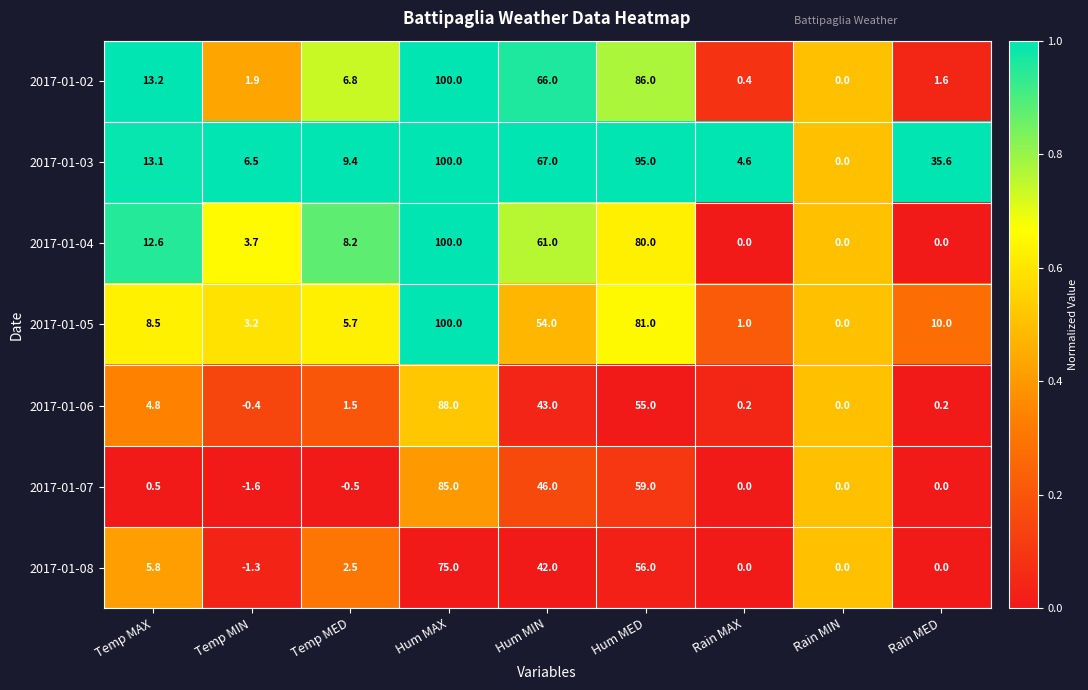

The value of 2017-01-07 at Hum MAX is 146.0. True or false?

False